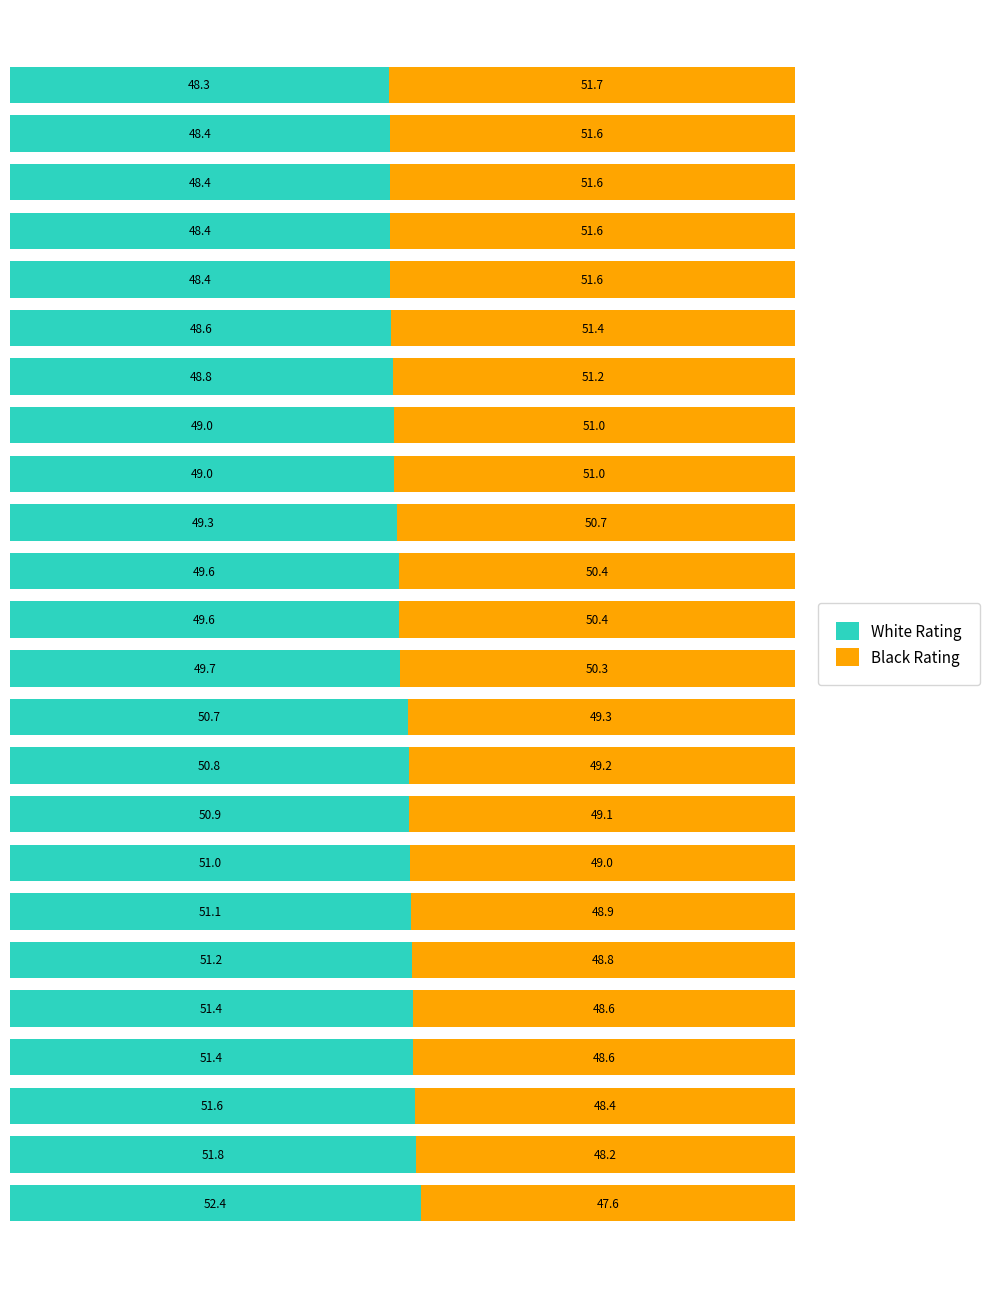

What is the difference between the maximum and minimum values in the White Rating series?

4.1